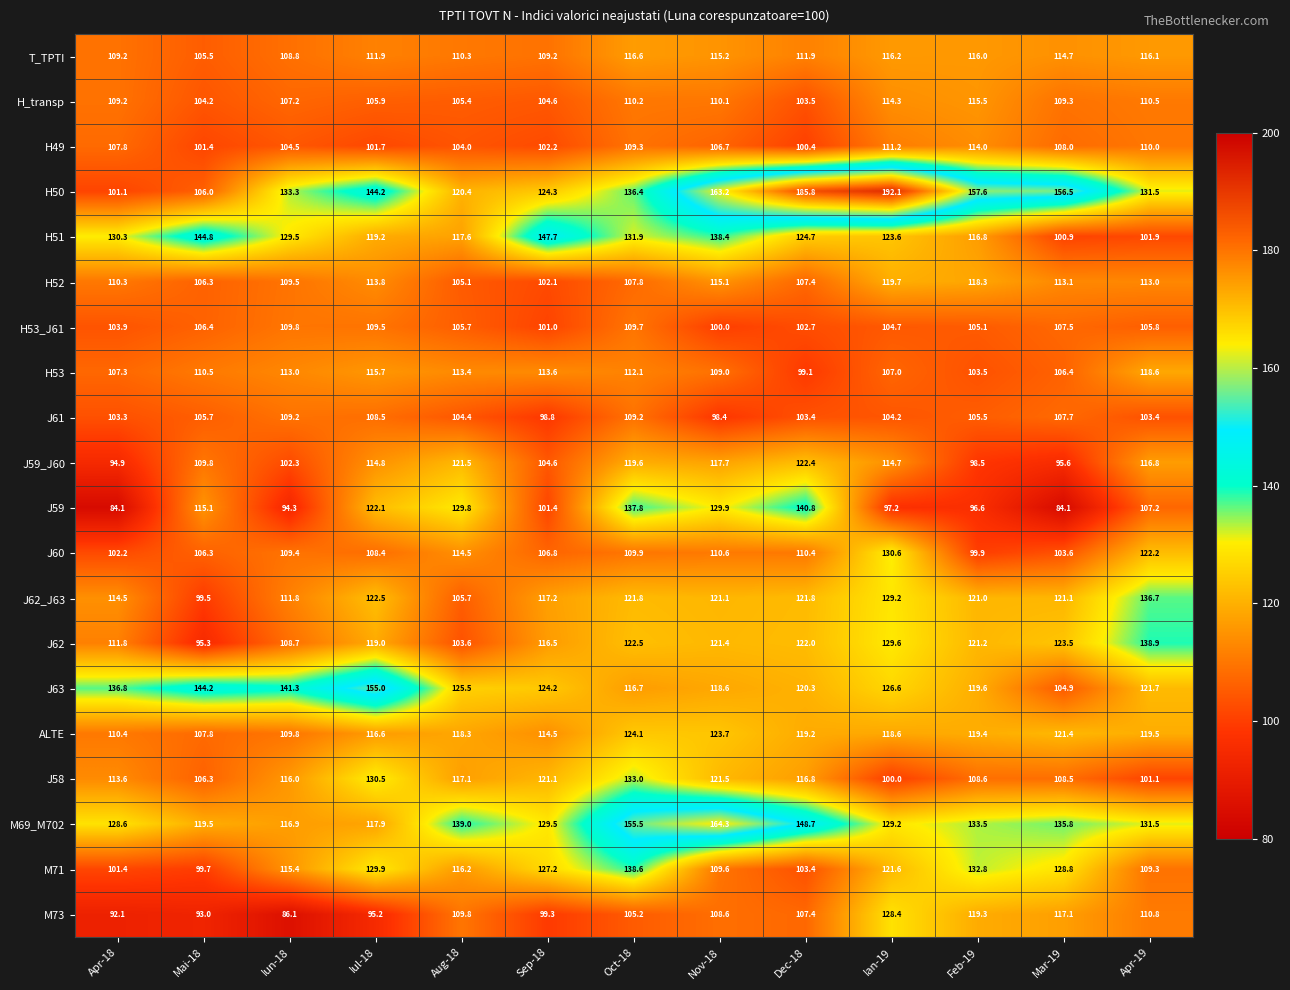

Which series has the largest range (max minus min)?

H50